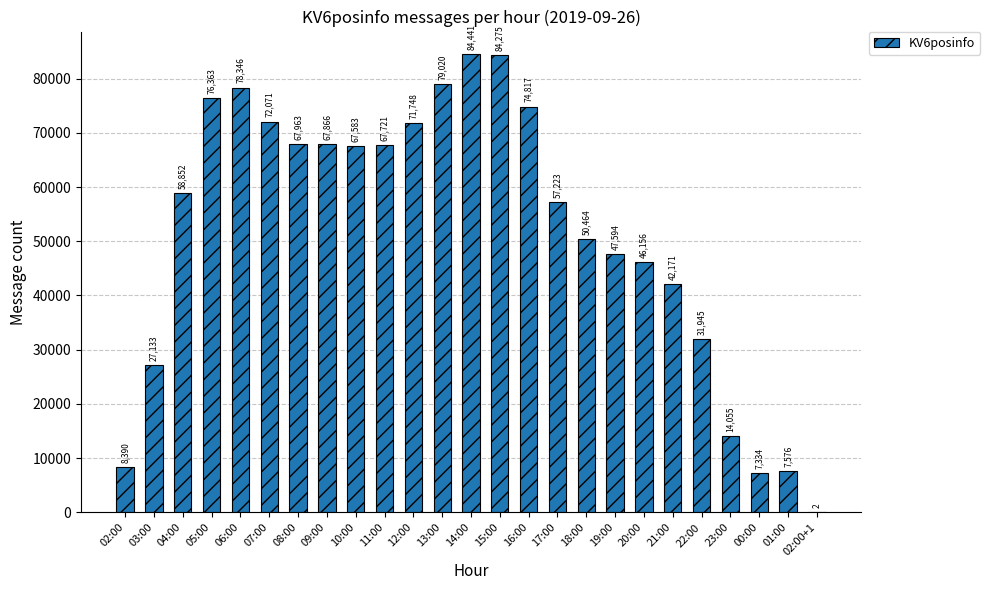

Which label corresponds to the largest value in the chart?

14:00